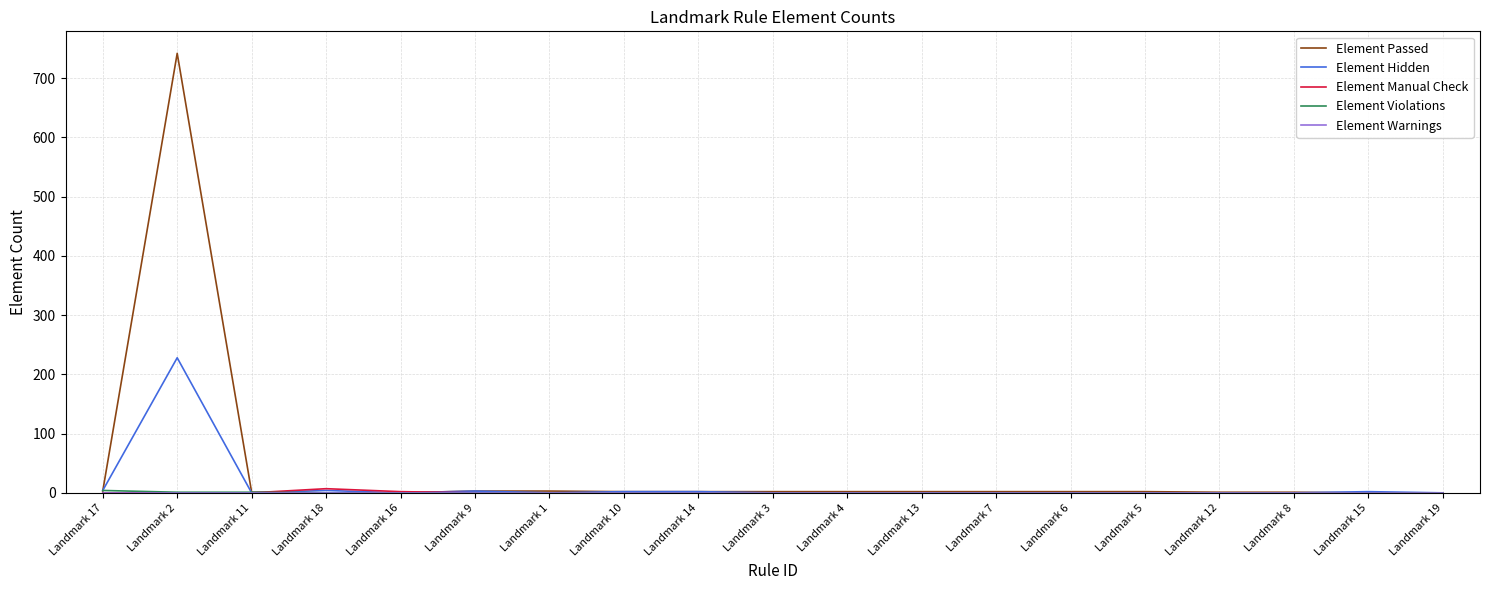

What is the maximum value shown in the chart?

742